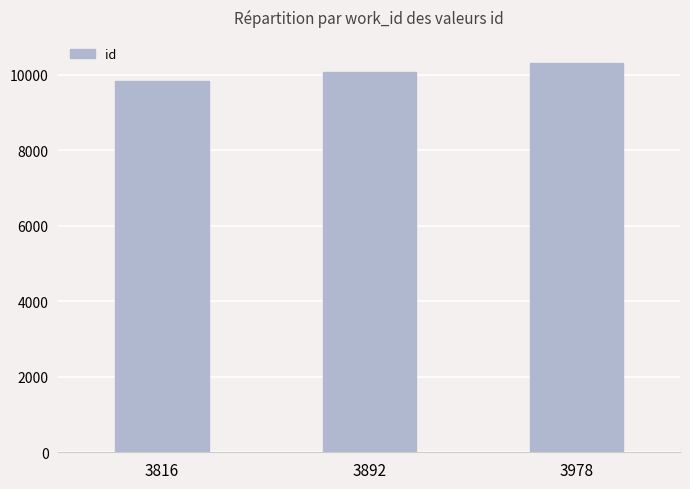

Between 3816 and 3978, which is larger?

3978